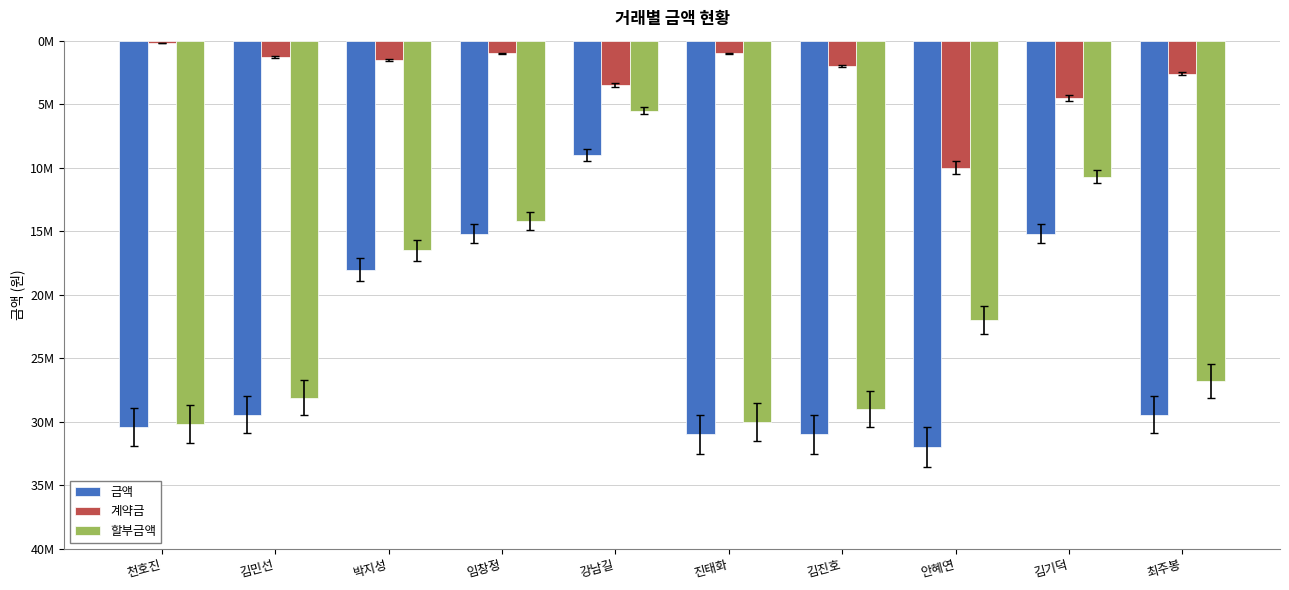

Which series has the largest range (max minus min)?

할부금액